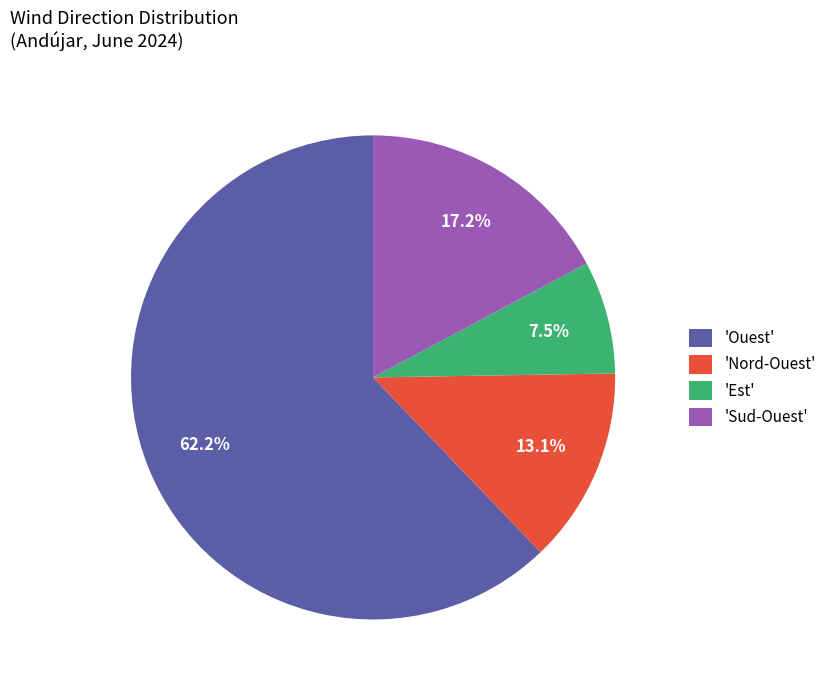

Is there a majority slice in this chart?

Yes